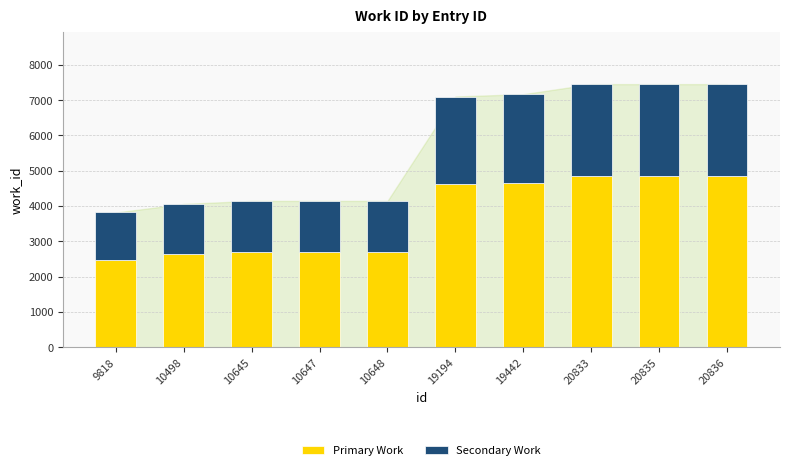

Is it true that Primary Work equals 7132 at 20836?

False